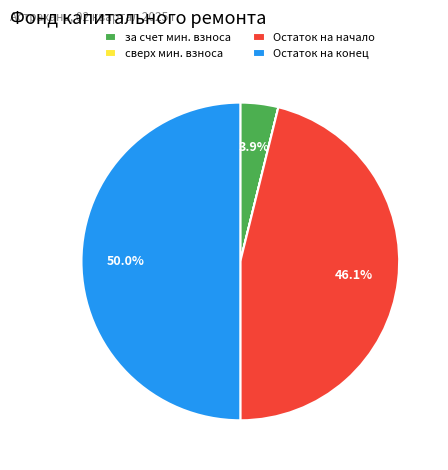

Which slice is the largest?

Остаток на конец